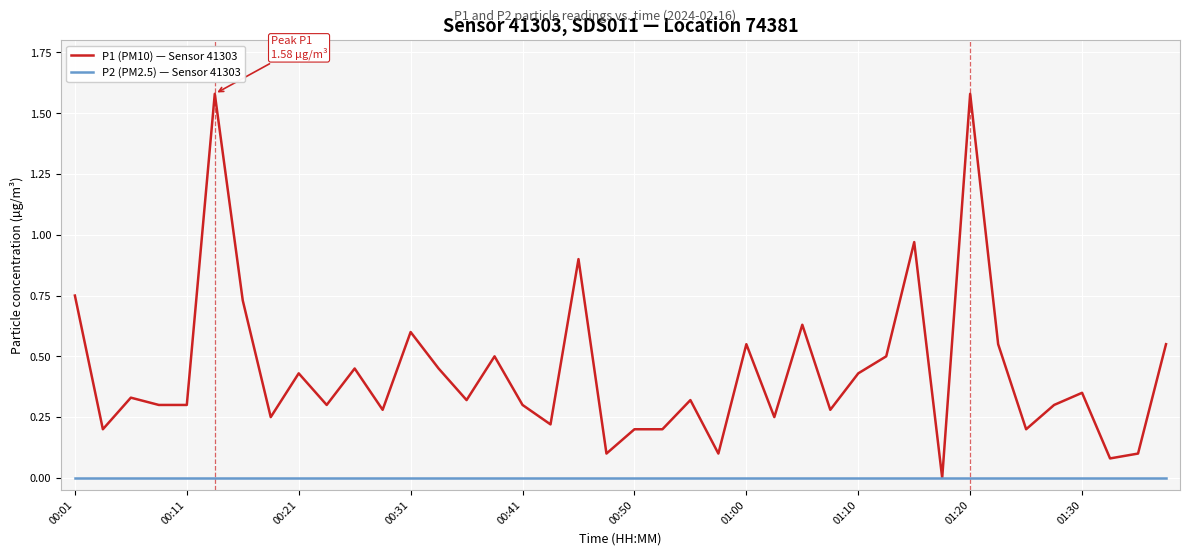

Which series has the largest range (max minus min)?

P1 (PM10) — Sensor 41303